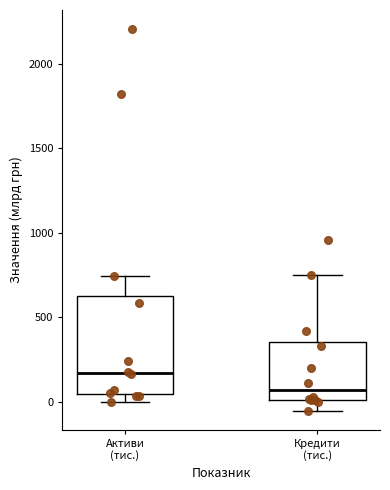

Comparing the boxes themselves (not the whiskers), which one is the tallest?

Активи (тис.)